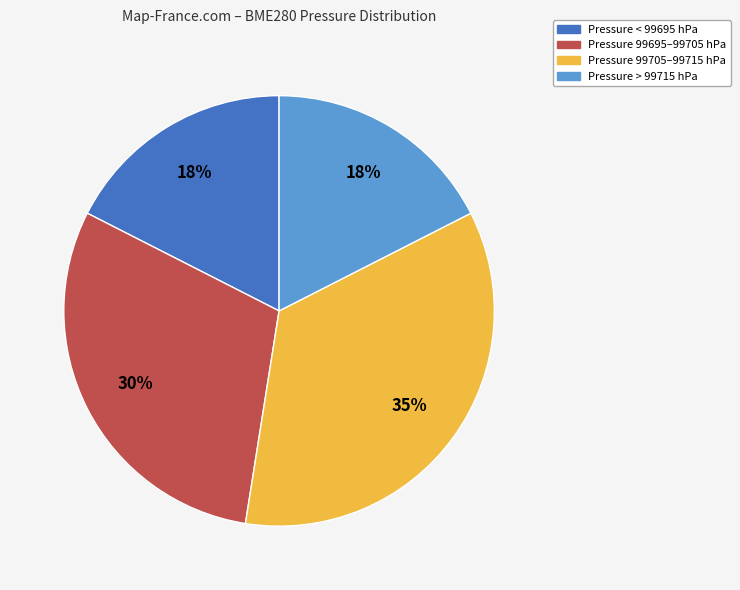

How many segments does this pie chart have?

4